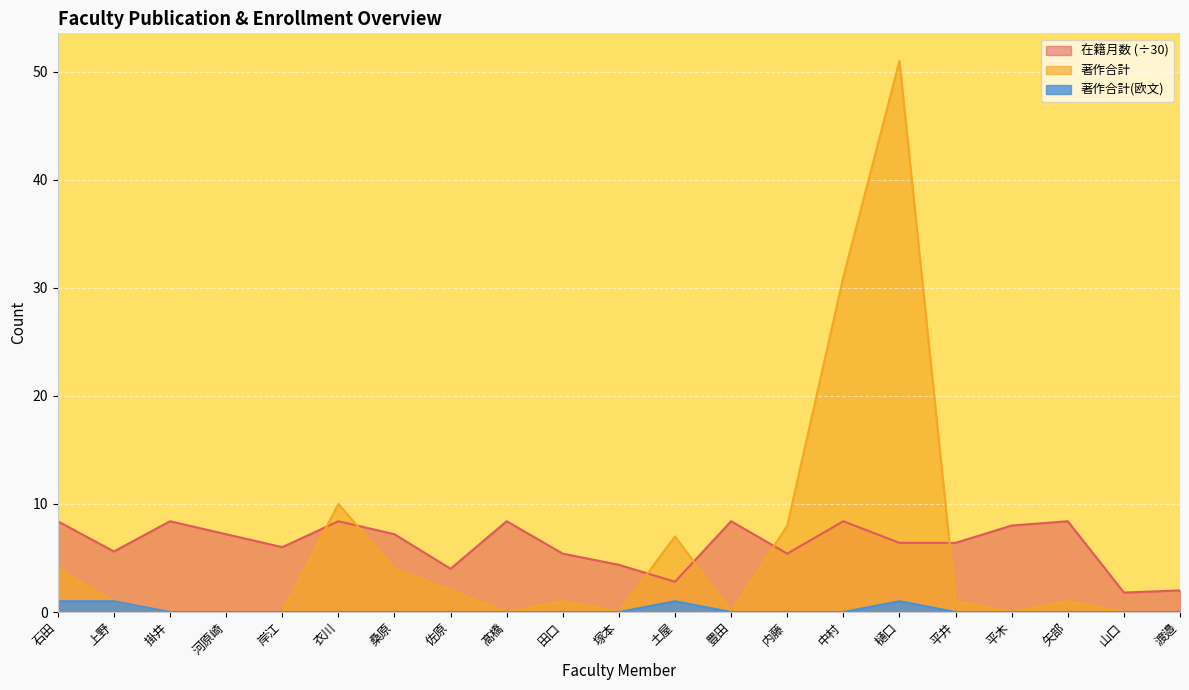

Reading left to right, transcribe all the data shown in this chart.

在籍月数: 石田=8.4	上野=5.6	掛井=8.4	河原崎=7.2	岸江=6.0	衣川=8.4	桑原=7.2	佐原=4.0	髙橋=8.4	田口=5.4	塚本=4.4	土屋=2.8	豊田=8.4	内藤=5.4	中村=8.4	樋口=6.4	平井=6.4	平木=8.0	矢部=8.4	山口=1.8	渡邉=2.0
著作合計: 石田=4.0	上野=1.0	掛井=0.0	河原崎=0.0	岸江=0.0	衣川=10.0	桑原=4.0	佐原=2.0	髙橋=0.0	田口=1.0	塚本=0.0	土屋=7.0	豊田=0.0	内藤=8.0	中村=31.0	樋口=51.0	平井=1.0	平木=0.0	矢部=1.0	山口=0.0	渡邉=0.0
著作合計(欧文): 石田=1.0	上野=1.0	掛井=0.0	河原崎=0.0	岸江=0.0	衣川=0.0	桑原=0.0	佐原=0.0	髙橋=0.0	田口=0.0	塚本=0.0	土屋=1.0	豊田=0.0	内藤=0.0	中村=0.0	樋口=1.0	平井=0.0	平木=0.0	矢部=0.0	山口=0.0	渡邉=0.0